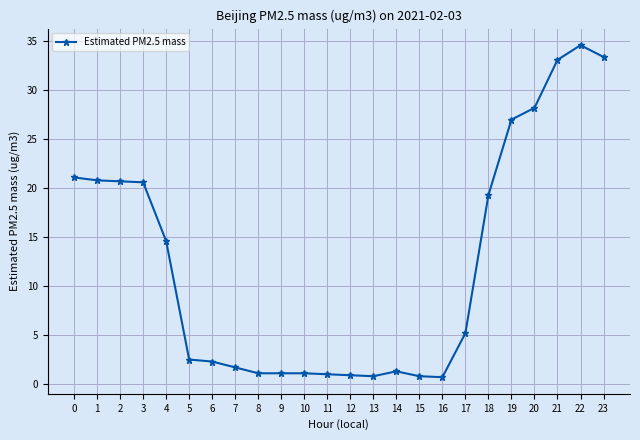

What is the value of the 4th point from the left?

20.6